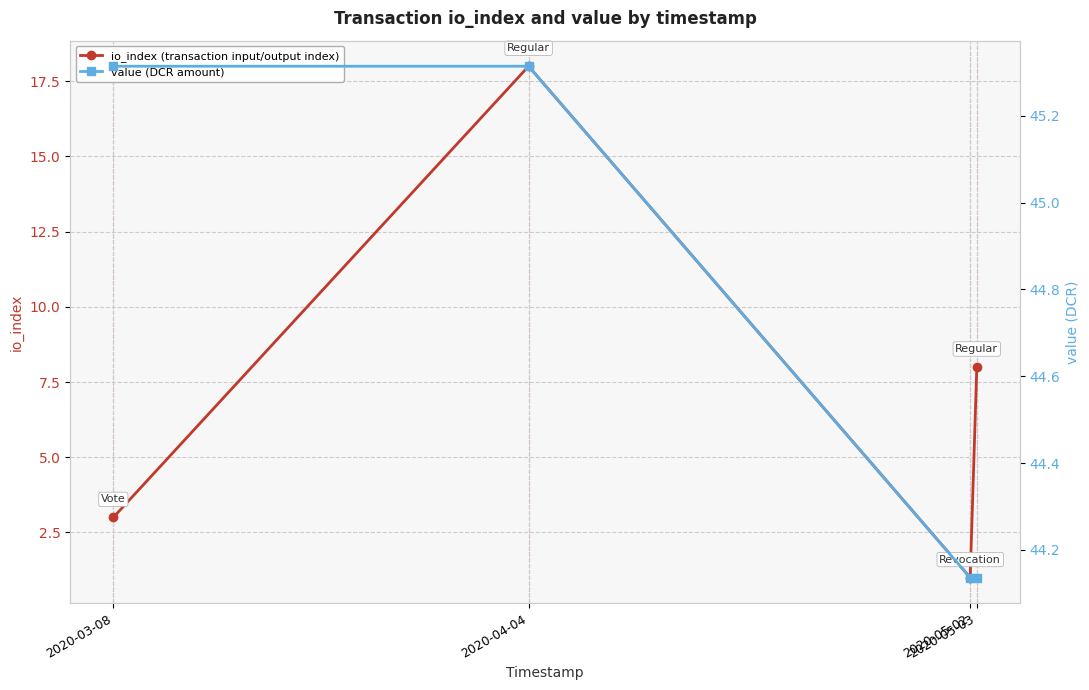

How many io_index (transaction input/output index) values are between 3 and 18?

3